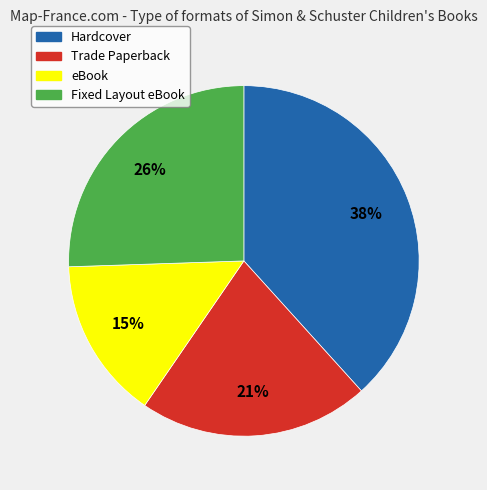

Count the number of slices in the pie.

4